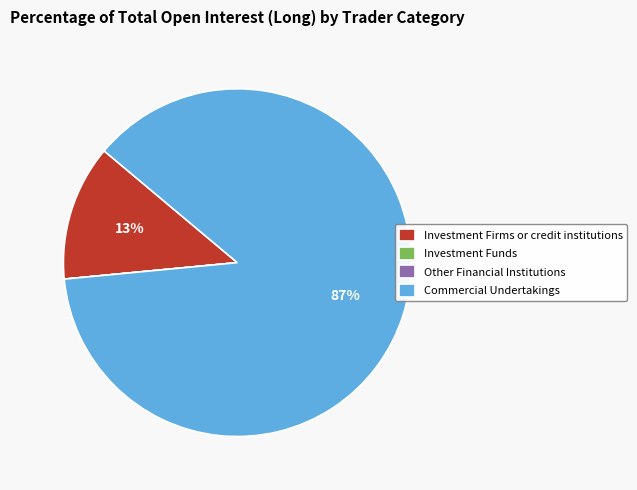

Which slice represents more than half of the pie?

Commercial Undertakings